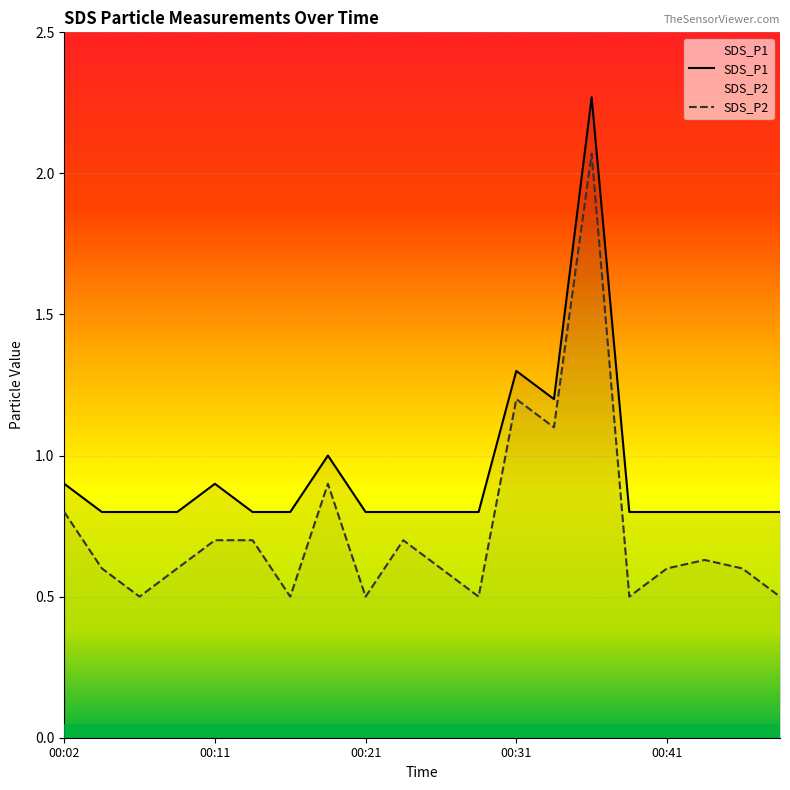

Is the value of SDS_P2 at 00:09 greater than the value of SDS_P1 at 00:07?

No